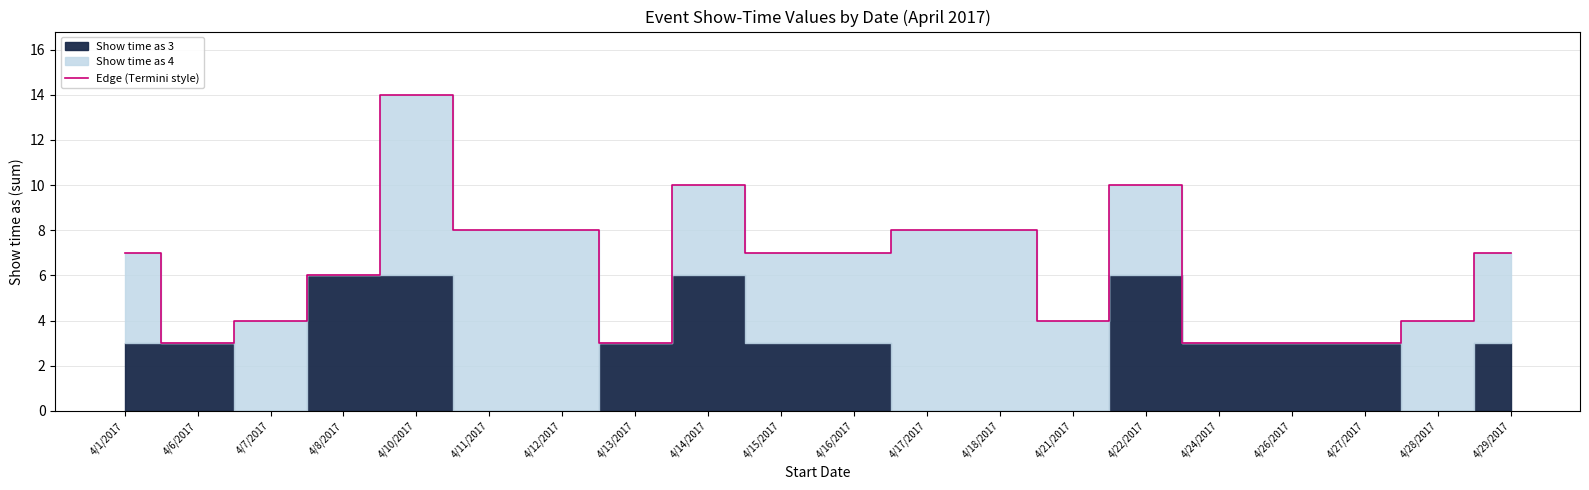

What is the change in value from 4/7/2017 to 4/16/2017?

+3